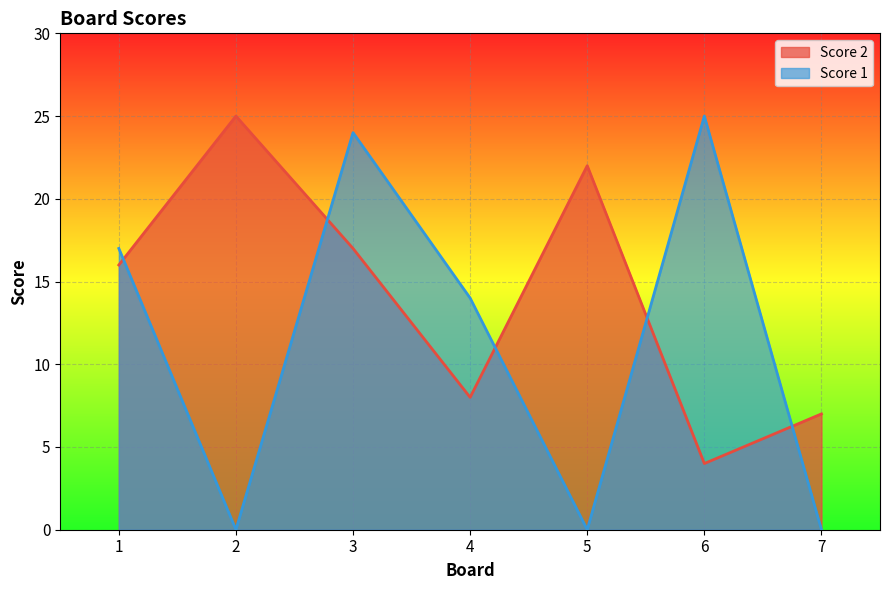

The Score 1 series shows 0 at 5. True or false?

True